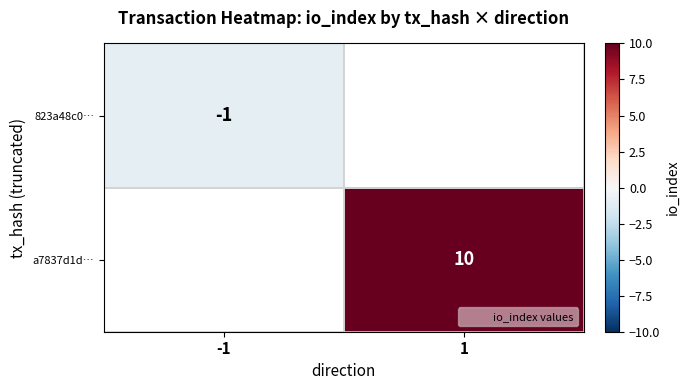

At which label does a7837d1d… reach its minimum?

-1